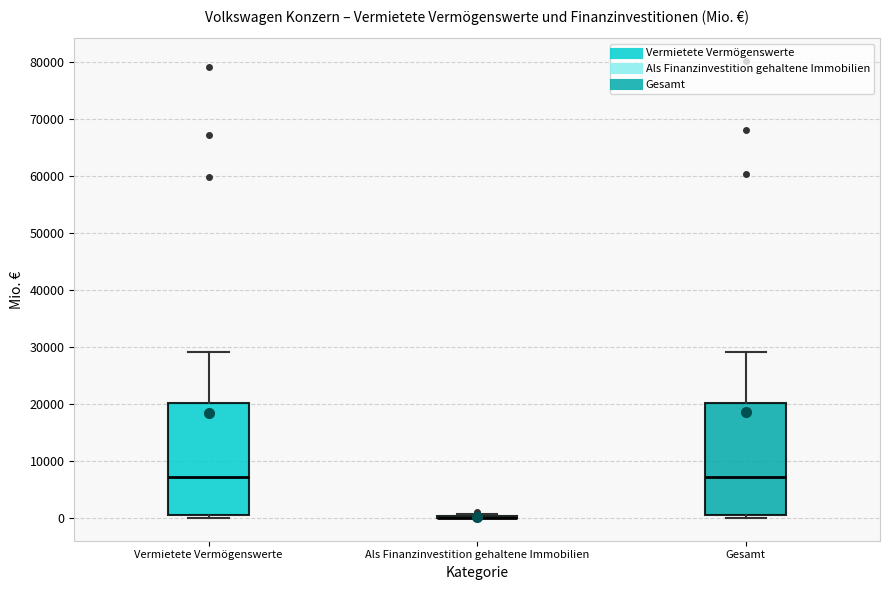

Reading left to right, transcribe this box plot: for each box, give where its median line is, the range the box spans, and where its two whiskers end, as read against the y-axis. The values are not printed on the chart, so give them approximately, as read against the axis.

Vermietete Vermögenswerte: median 7000, box 0 to 20000, whiskers 0 (just below the box's lower edge) to 29000
Als Finanzinvestition gehaltene Immobilien: box collapsed to a line at 0, whiskers 0 to 1000
Gesamt: median 7000, box 0 to 20000, whiskers 0 (just below the box's lower edge) to 29000